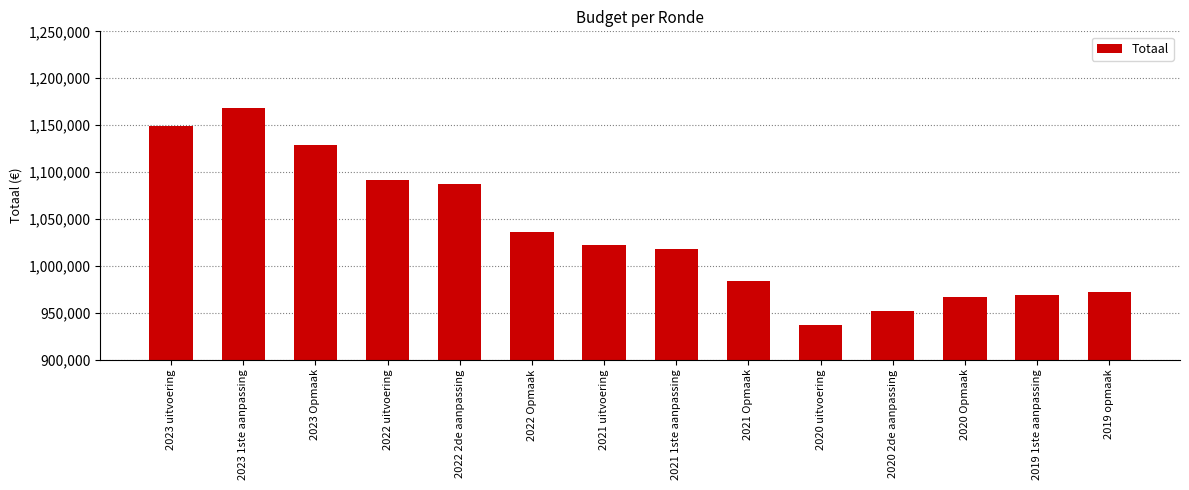

Where is the data nearest to the value 1052464?

2022 Opmaak